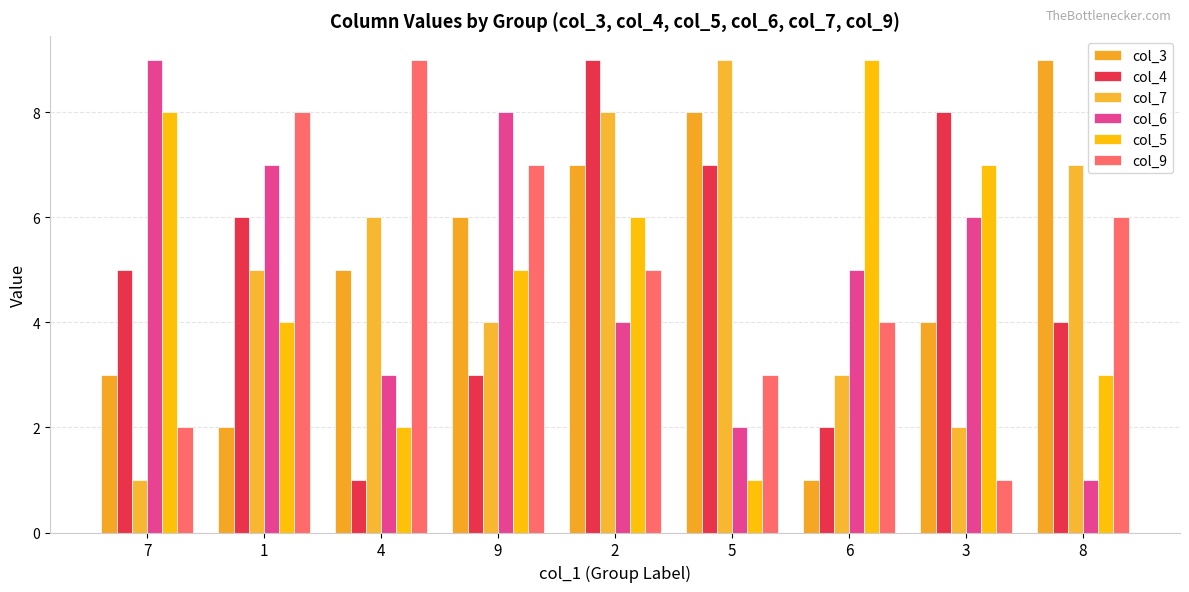

Reading left to right, what are all the values shown in this chart?

col_3: 7=3	1=2	4=5	9=6	2=7	5=8	6=1	3=4	8=9
col_4: 7=5	1=6	4=1	9=3	2=9	5=7	6=2	3=8	8=4
col_7: 7=1	1=5	4=6	9=4	2=8	5=9	6=3	3=2	8=7
col_6: 7=9	1=7	4=3	9=8	2=4	5=2	6=5	3=6	8=1
col_5: 7=8	1=4	4=2	9=5	2=6	5=1	6=9	3=7	8=3
col_9: 7=2	1=8	4=9	9=7	2=5	5=3	6=4	3=1	8=6